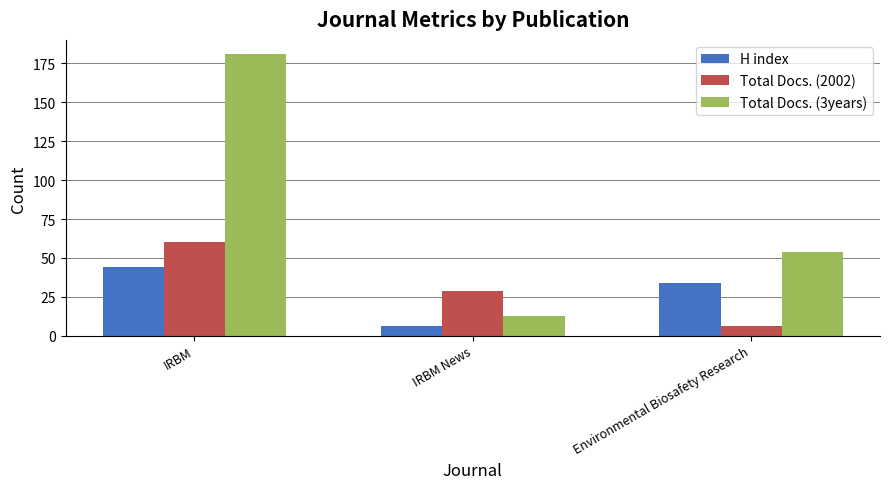

What is the highest value of the Total Docs. (3years) series?

181